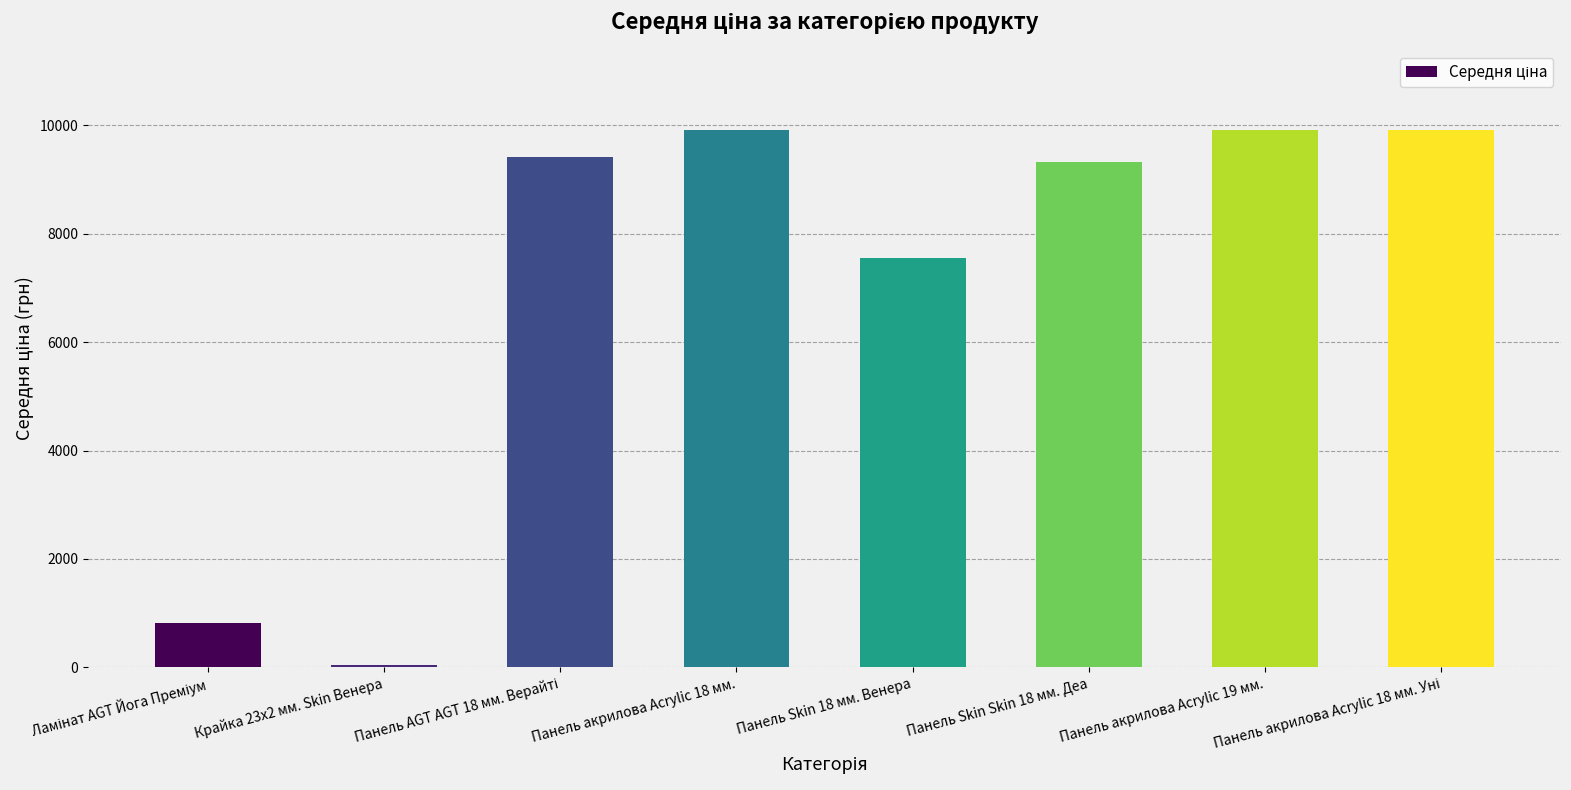

Is it true that the value at Панель Skin 18 мм. Венера is 12097.5?

False